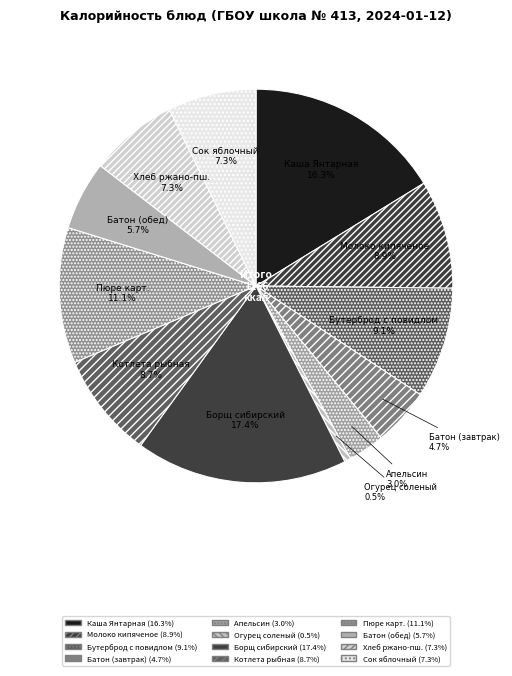

Count the number of slices in the pie.

12